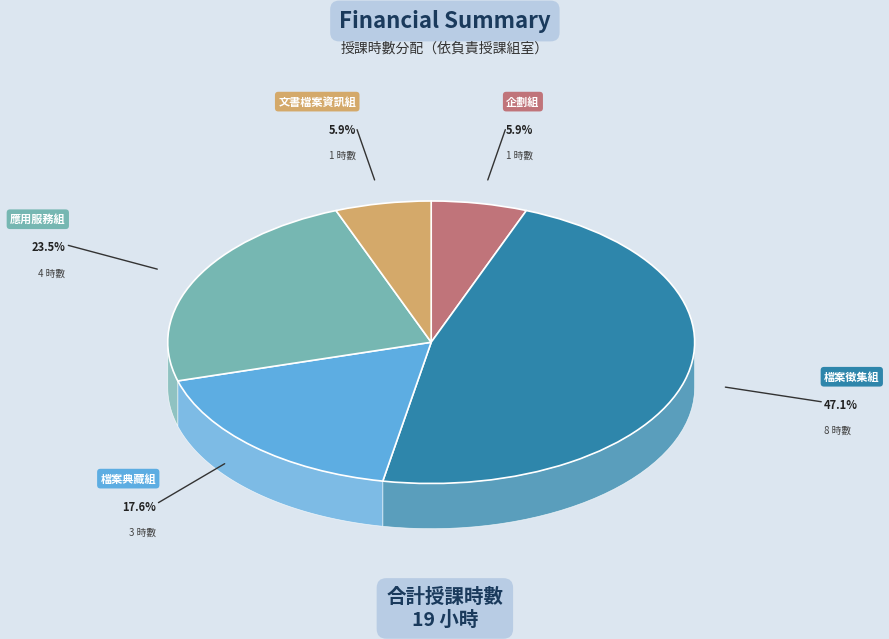

What is the ratio of the value at 檔案典藏組 to the value at 文書檔案資訊組?

3.0